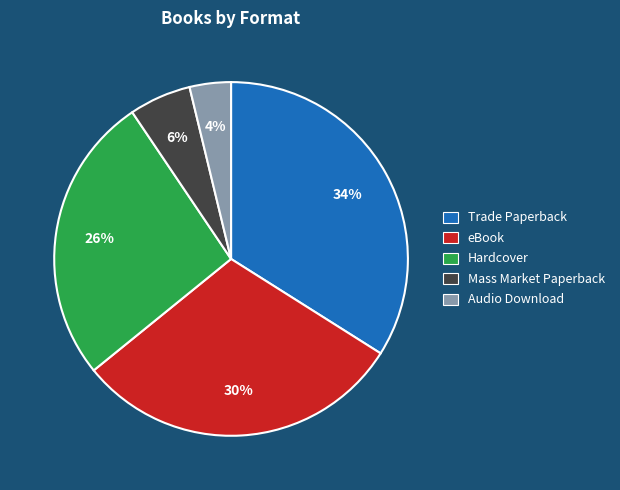

Combined, do Mass Market Paperback and Audio Download account for over 50%?

No